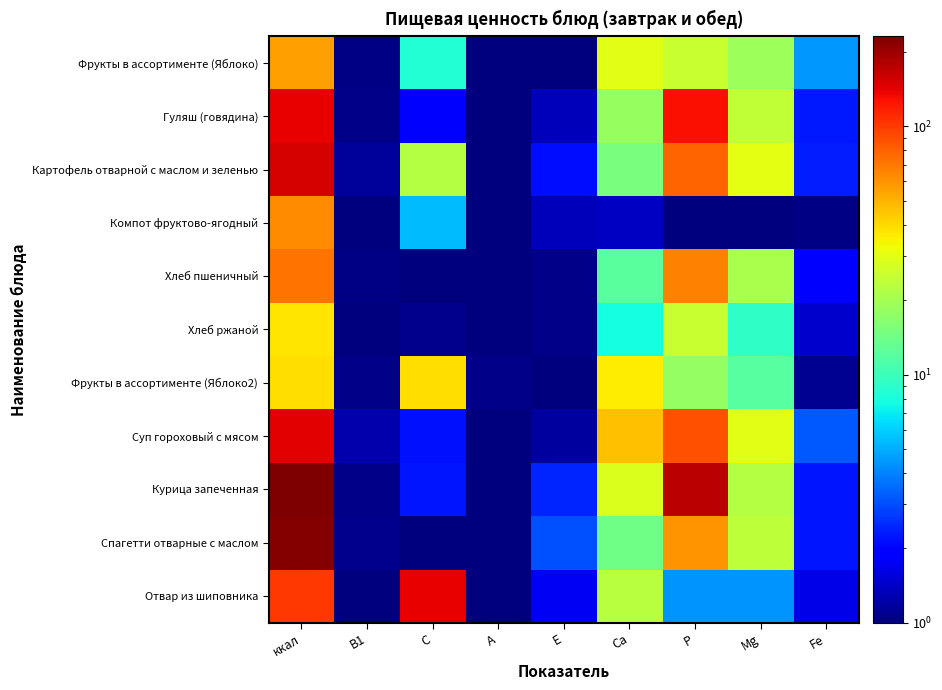

At how many categories does at least one series exceed 182?

1